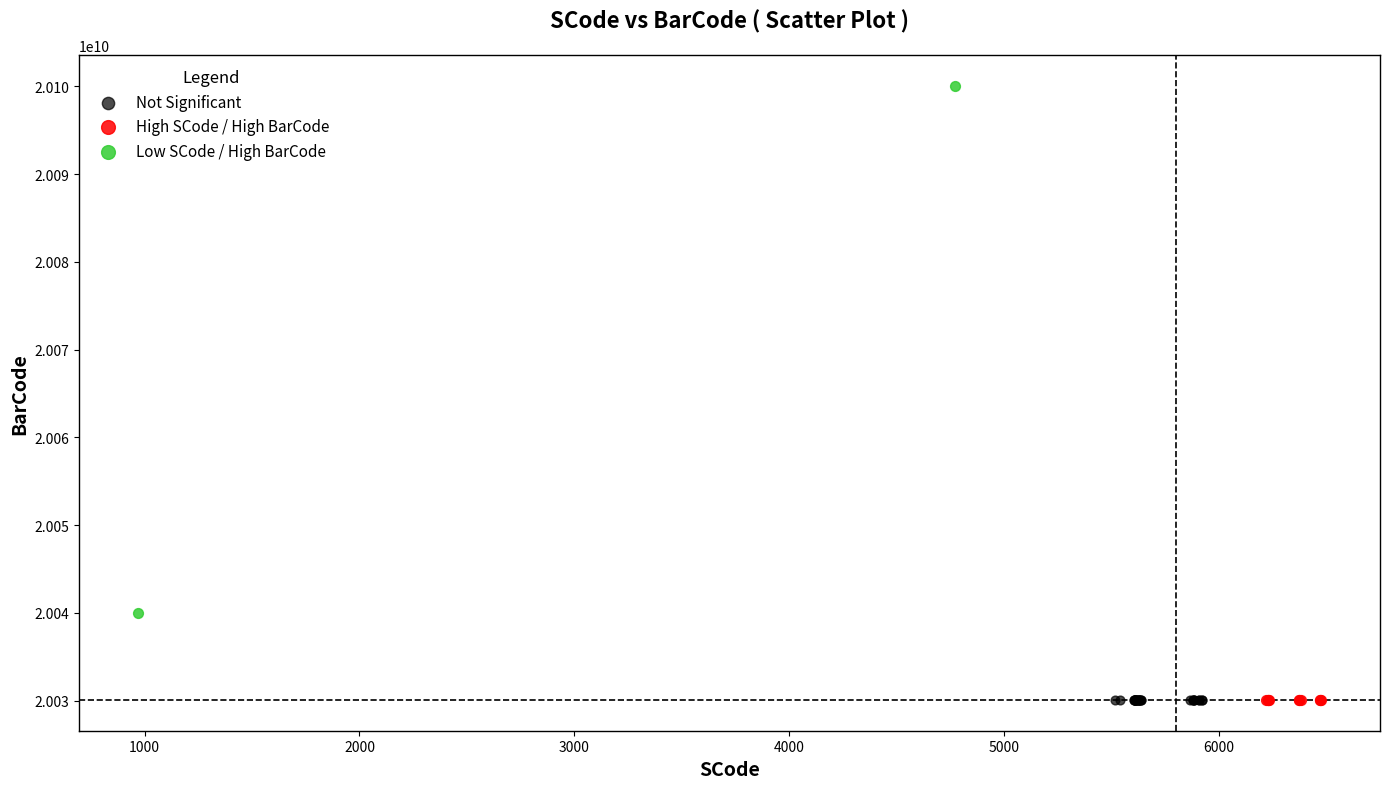

What are all the series names shown in the legend?

Not Significant, High SCode / High BarCode, Low SCode / High BarCode